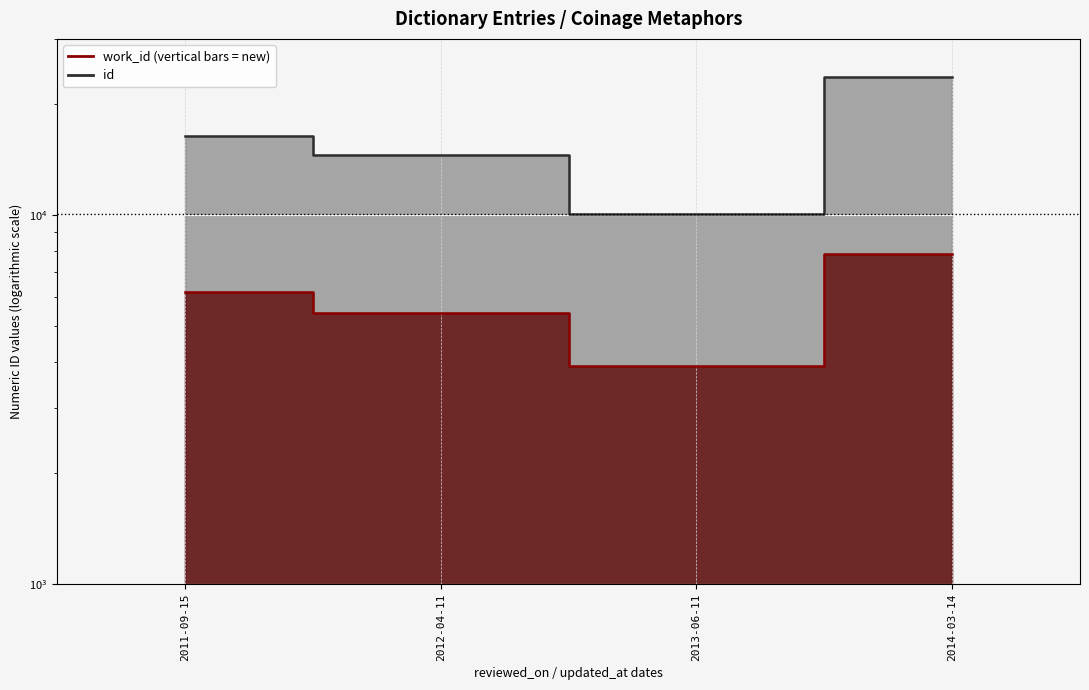

Read the id value at 2012-04-11.

14558